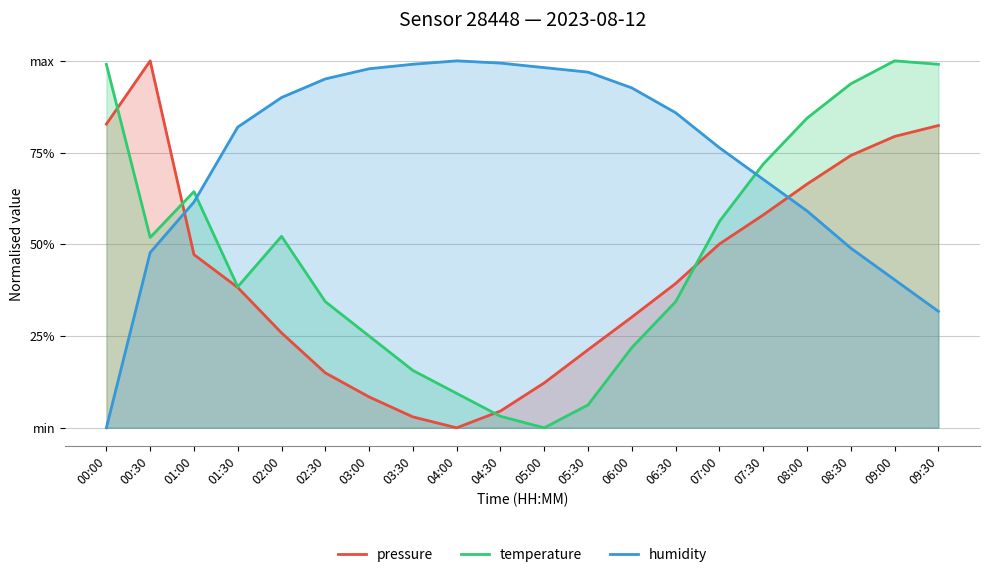

List the labels in order of pressure value, largest first.

00:30, 00:00, 09:30, 09:00, 08:30, 08:00, 07:30, 07:00, 01:00, 06:30, 01:30, 06:00, 02:00, 05:30, 02:30, 05:00, 03:00, 04:30, 03:30, 04:00